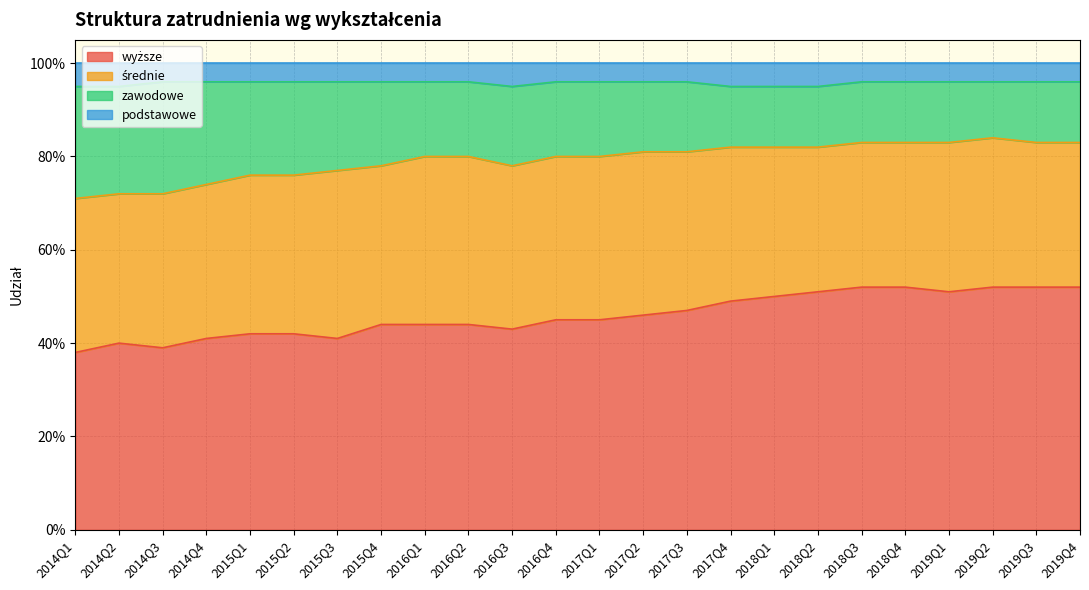

At how many categories does at least one series exceed 0?

24